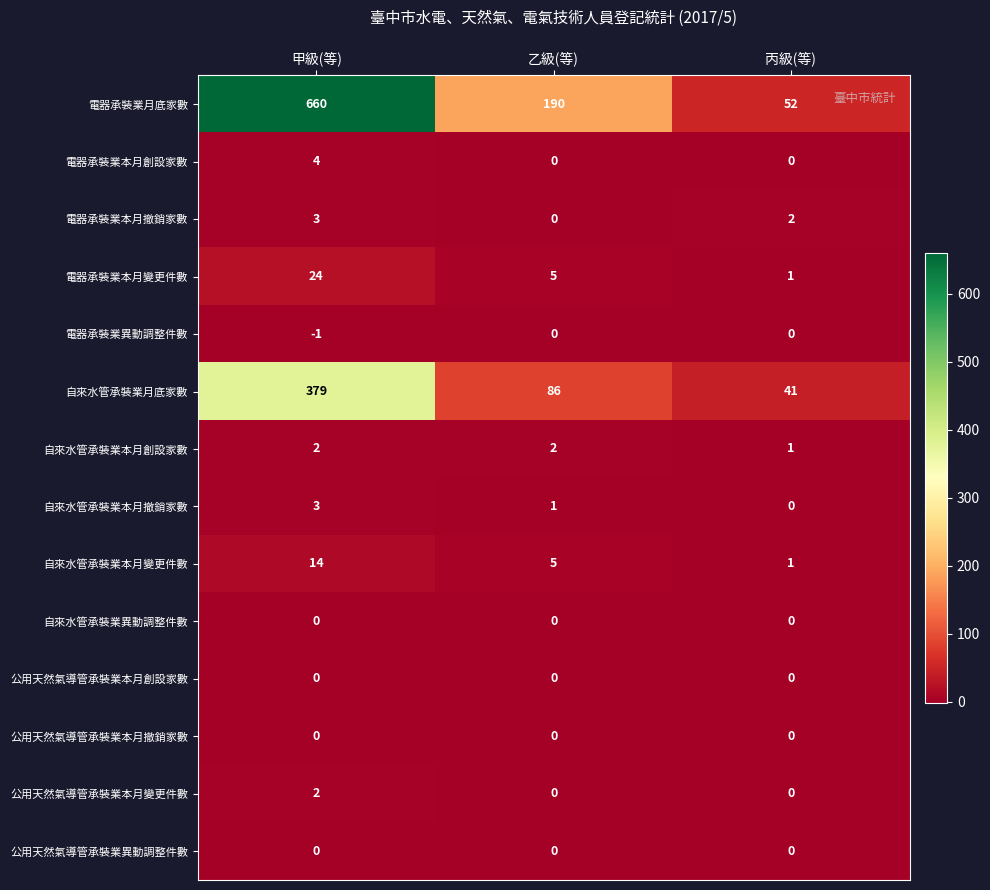

Rank the categories by 自來水管承裝業本月變更件數 value from highest to lowest.

甲級(等), 乙級(等), 丙級(等)